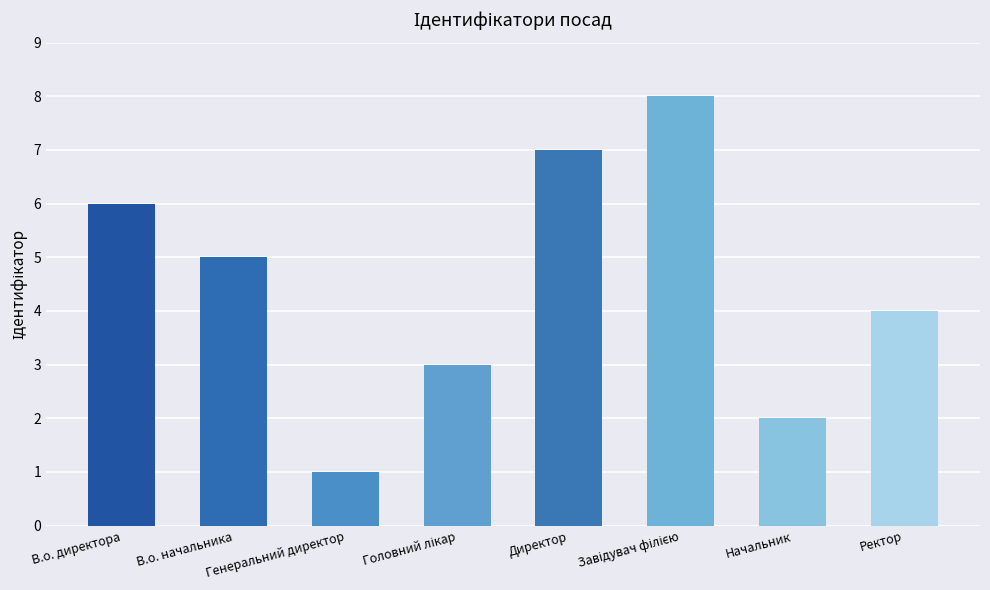

How many values are below 5?

4